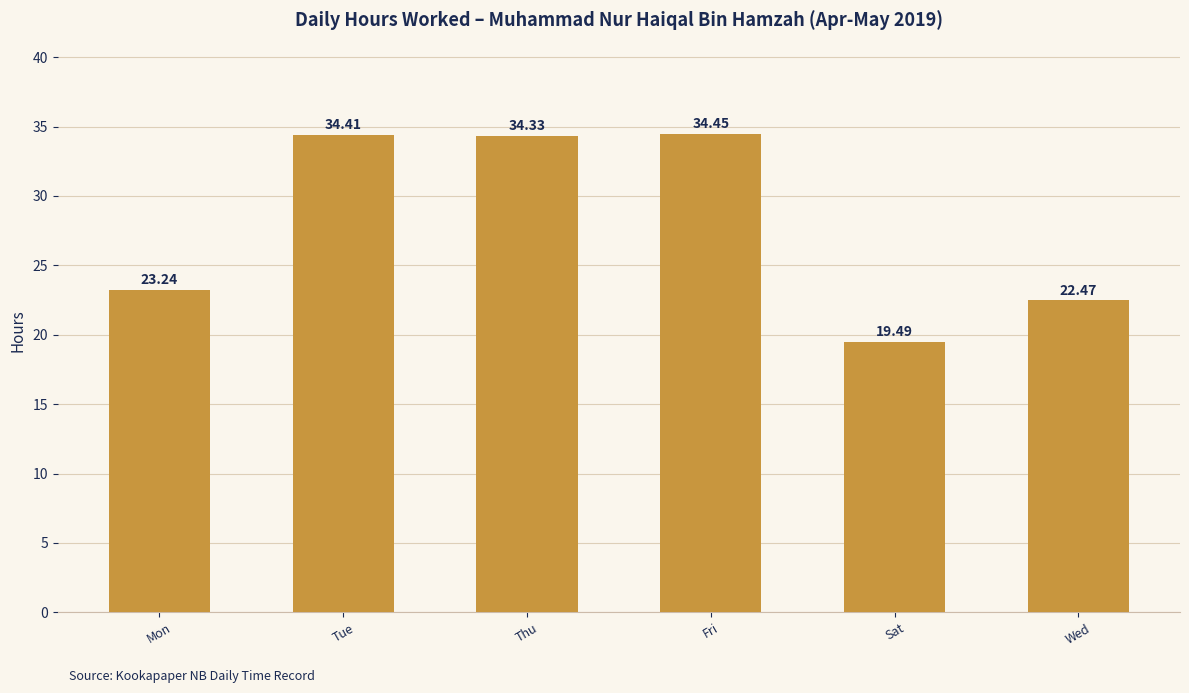

At which label is the value closest to 26?

Mon